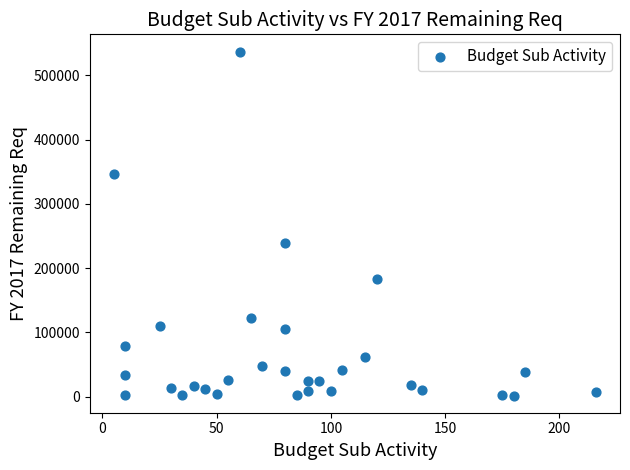

What Y value in the scatter plot is closest to 269373?

239569